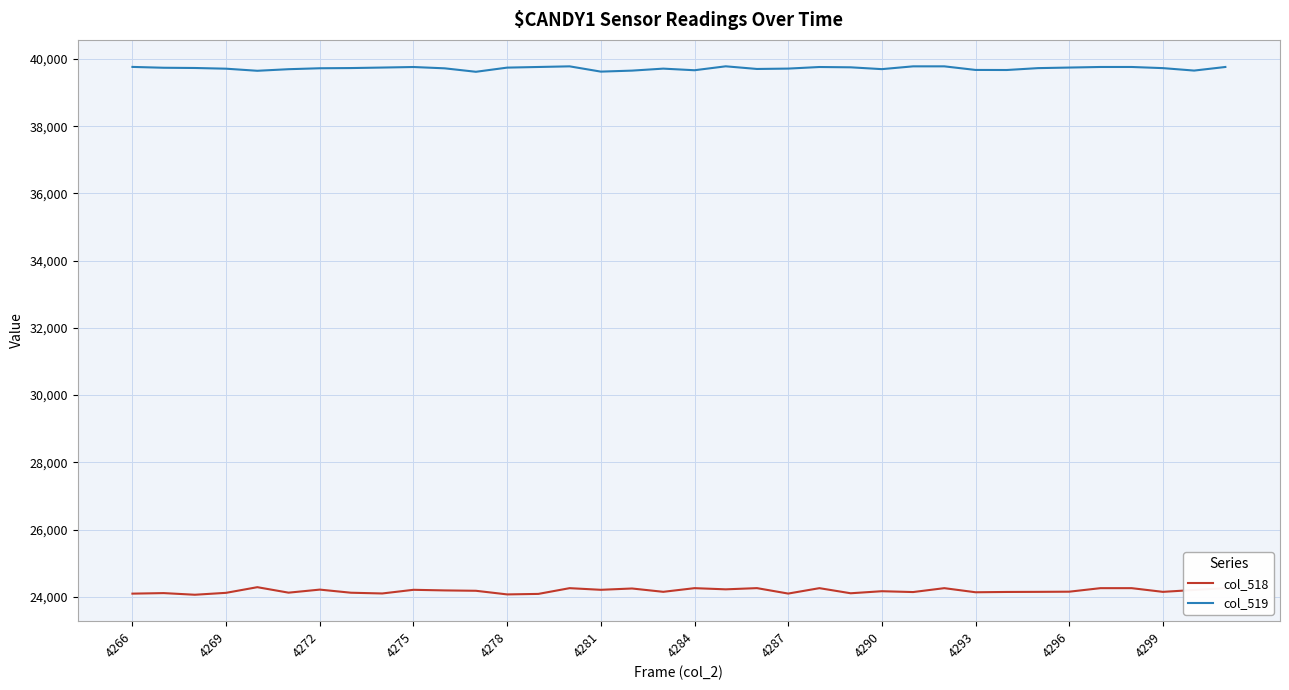

What is the maximum value shown in the chart?

39783